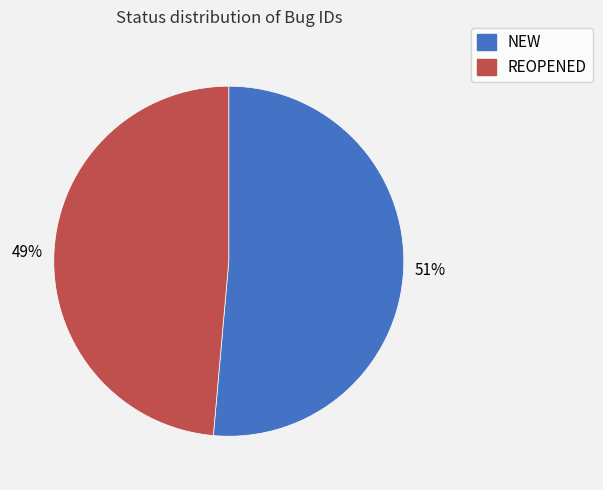

True or false: NEW accounts for 41% of the total.

False